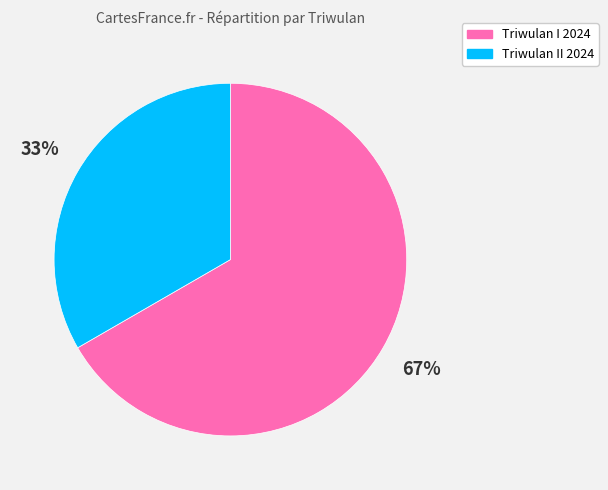

True or false: Triwulan I 2024 accounts for 67% of the total.

True